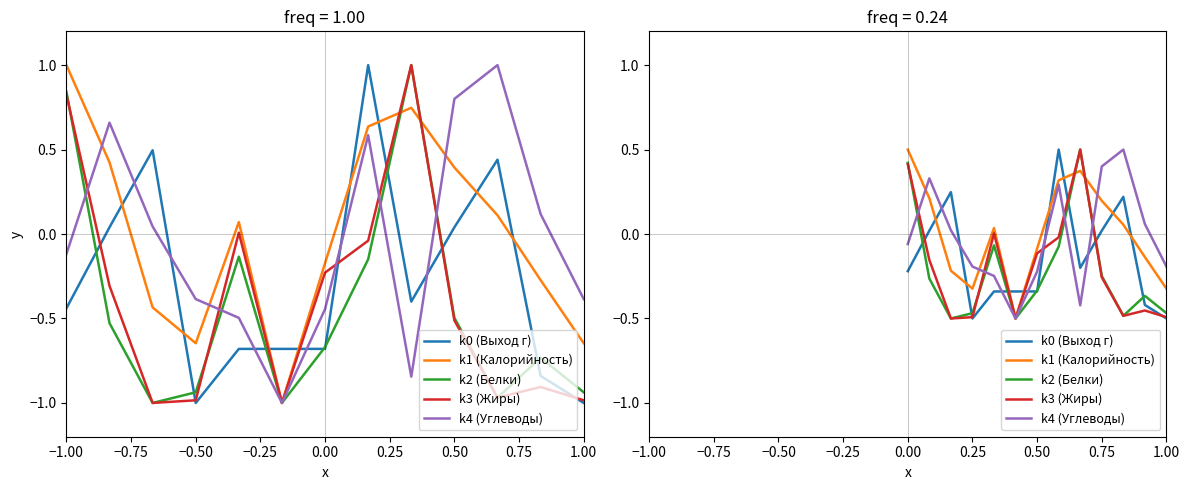

What is the difference between the k4 (Углеводы) values at 0.00 and 0.25?

0.3